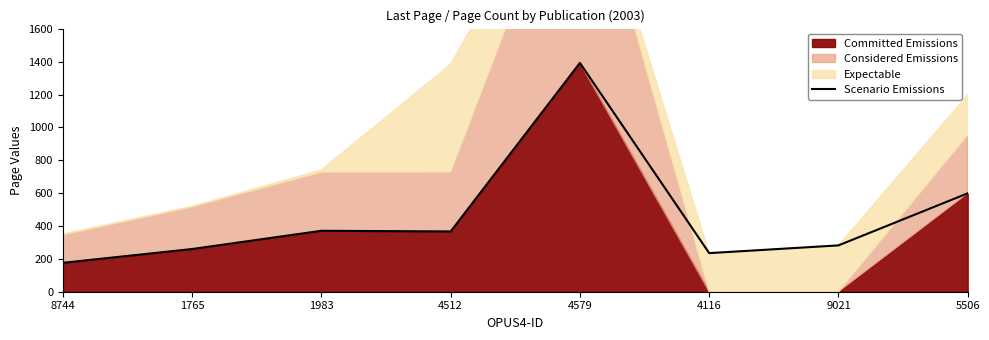

Which label corresponds to the largest value in the chart?

4579